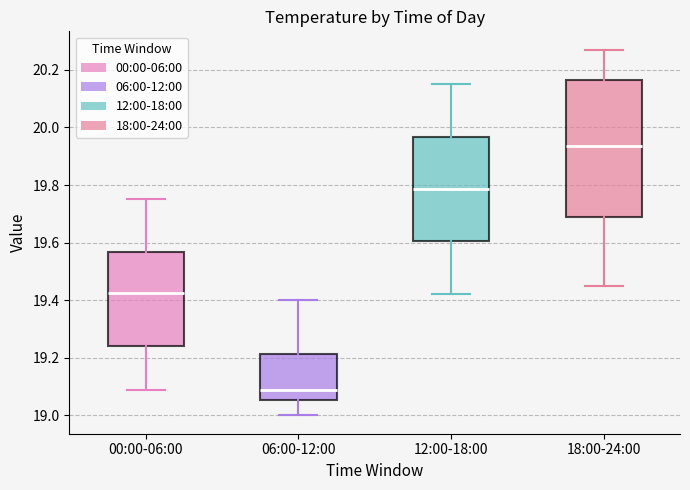

Reading left to right, transcribe this box plot: for each box, give where its median line is, the range the box spans, and where its two whiskers end, as read against the y-axis. The values are not printed on the chart, so give them approximately, as read against the axis.

00:00-06:00: median 19.42, box 19.24 to 19.56, whiskers 19.10 to 19.76
06:00-12:00: median 19.10, box 19.06 to 19.22, whiskers 19.00 to 19.40
12:00-18:00: median 19.78, box 19.60 to 19.96, whiskers 19.42 to 20.16
18:00-24:00: median 19.94, box 19.70 to 20.16, whiskers 19.46 to 20.28